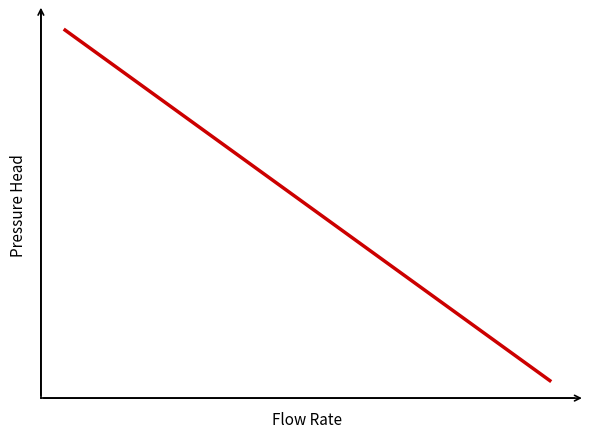

Reading right to left, what are all the values shown in this chart?

152429	213414